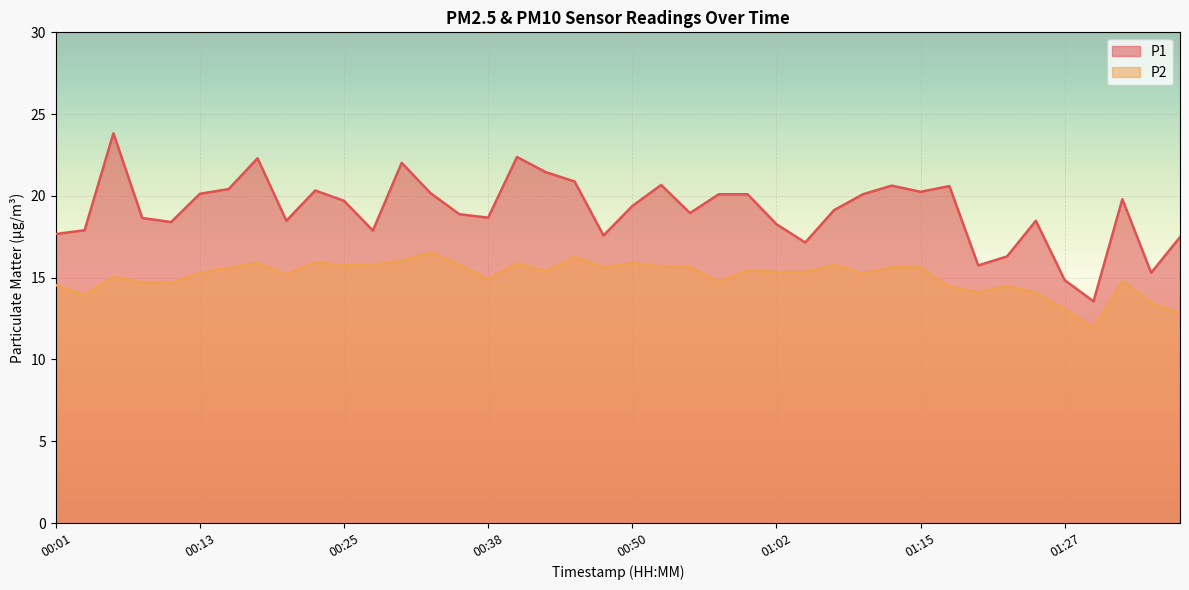

Reading left to right, list all the values displayed in this chart.

P1: 17.7	17.9	23.8	18.6	18.4	20.1	20.4	22.3	18.5	20.3	19.7	17.9	22.0	20.2	18.9	18.7	22.4	21.4	20.9	17.6	19.4	20.7	18.9	20.1	20.1	18.3	17.1	19.1	20.1	20.6	20.2	20.6	15.8	16.3	18.5	14.8	13.6	19.8	15.3	17.5
P2: 14.6	13.9	15.1	14.7	14.7	15.3	15.6	15.9	15.2	15.9	15.8	15.8	16.1	16.6	15.8	14.9	15.9	15.4	16.3	15.6	15.9	15.7	15.7	14.8	15.4	15.3	15.3	15.8	15.3	15.7	15.6	14.4	14.1	14.5	14.1	13.1	11.9	14.8	13.4	12.8